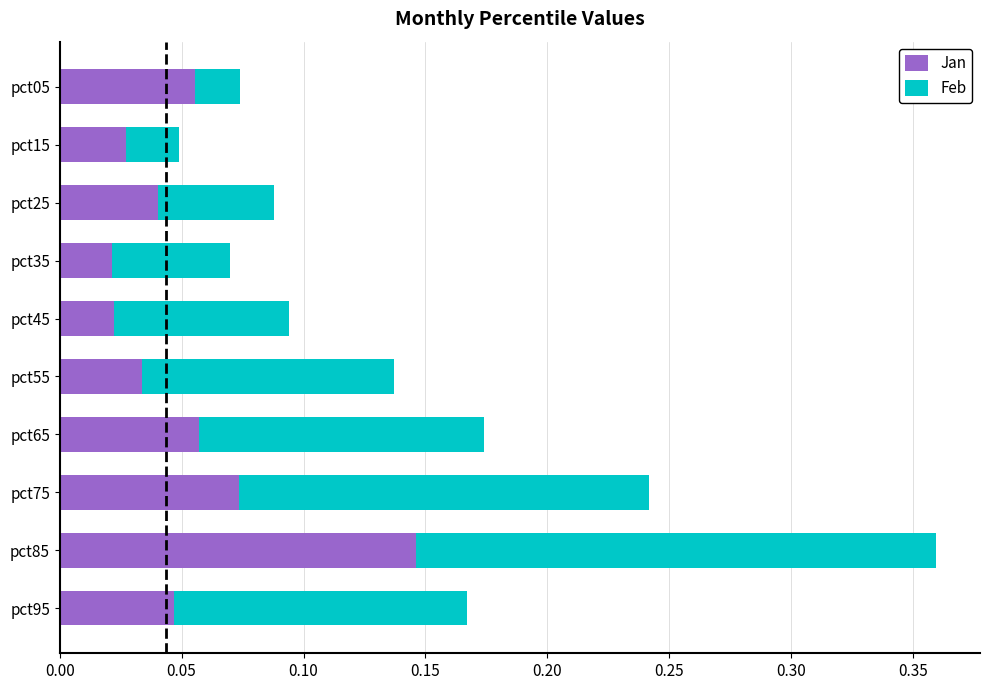

Which category has the highest value in the Jan series?

pct85